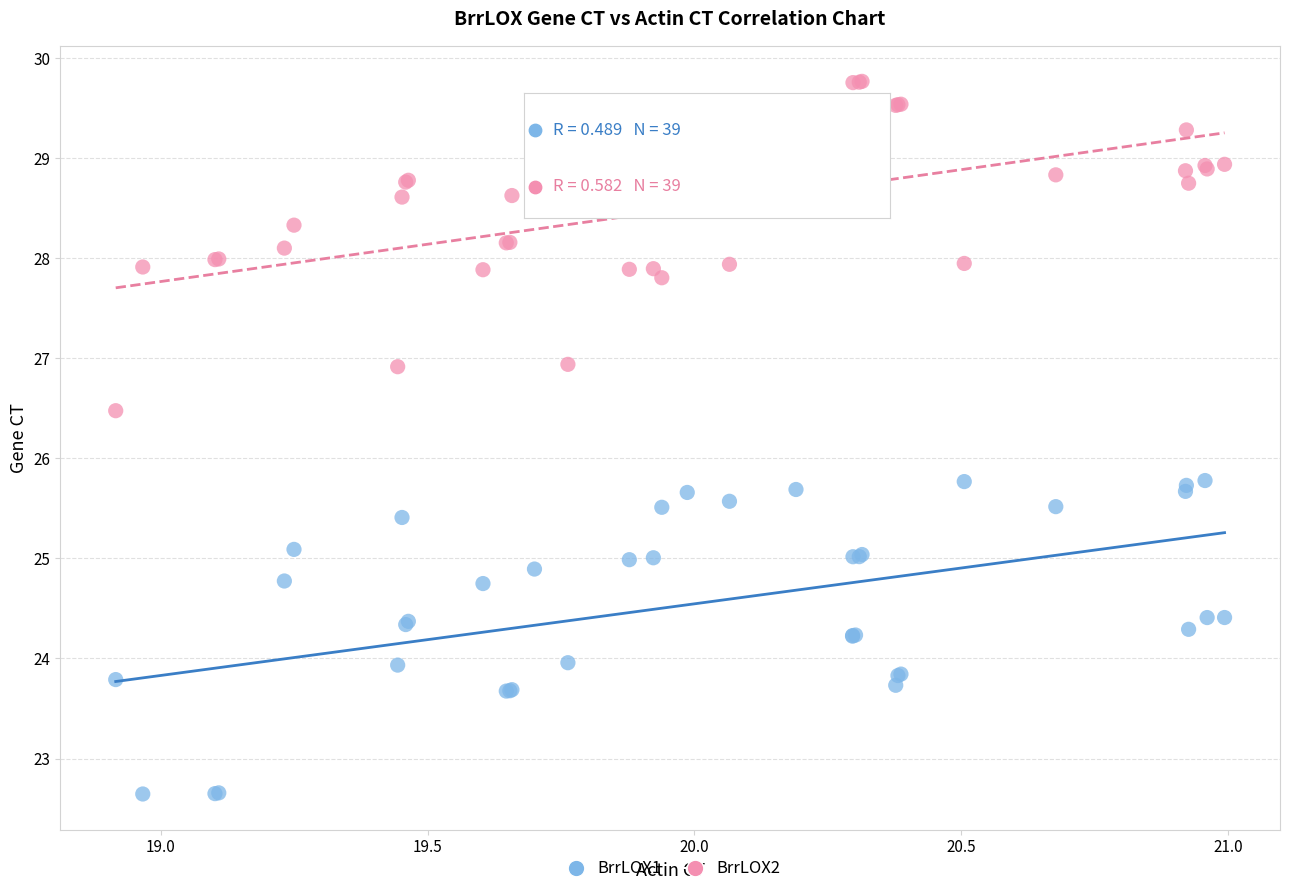

Which series reaches the minimum Y coordinate?

BrrLOX1